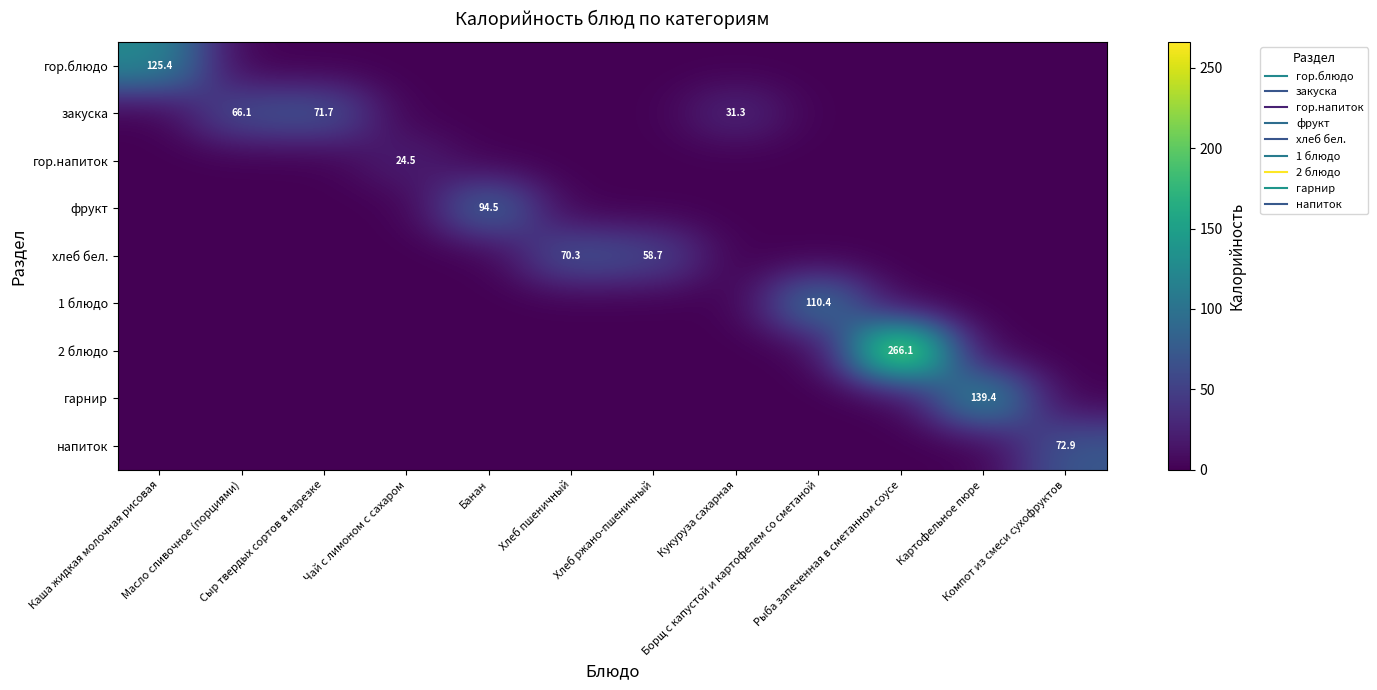

Is the value of гор.блюдо at Компот из смеси сухофруктов greater than the value of напиток at Хлеб ржано-пшеничный?

No